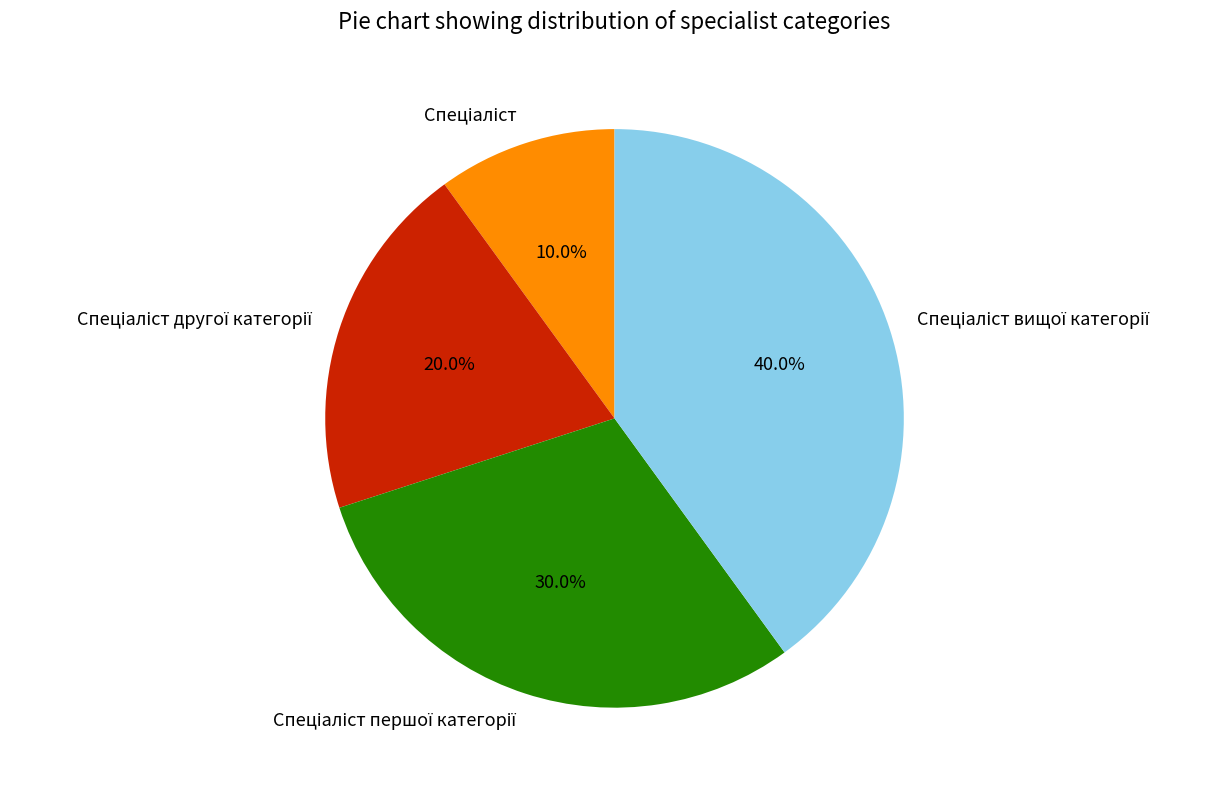

Does any single category account for the majority?

No